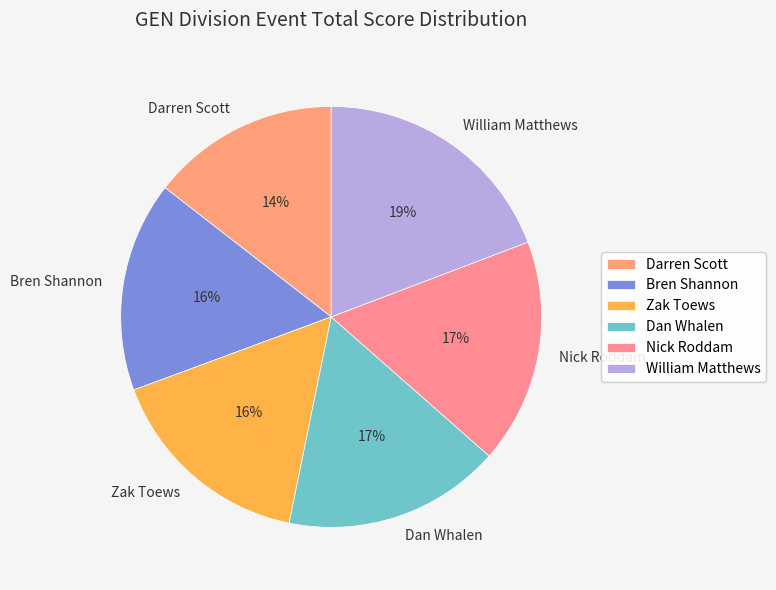

The Nick Roddam slice represents 6% of the pie. True or false?

False